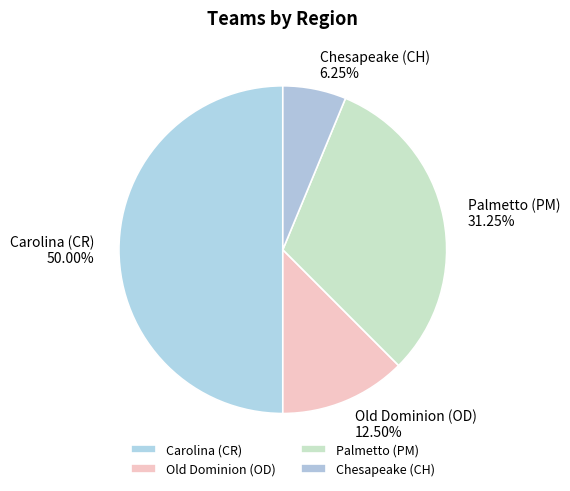

Does Palmetto (PM) represent more than half of the total?

No